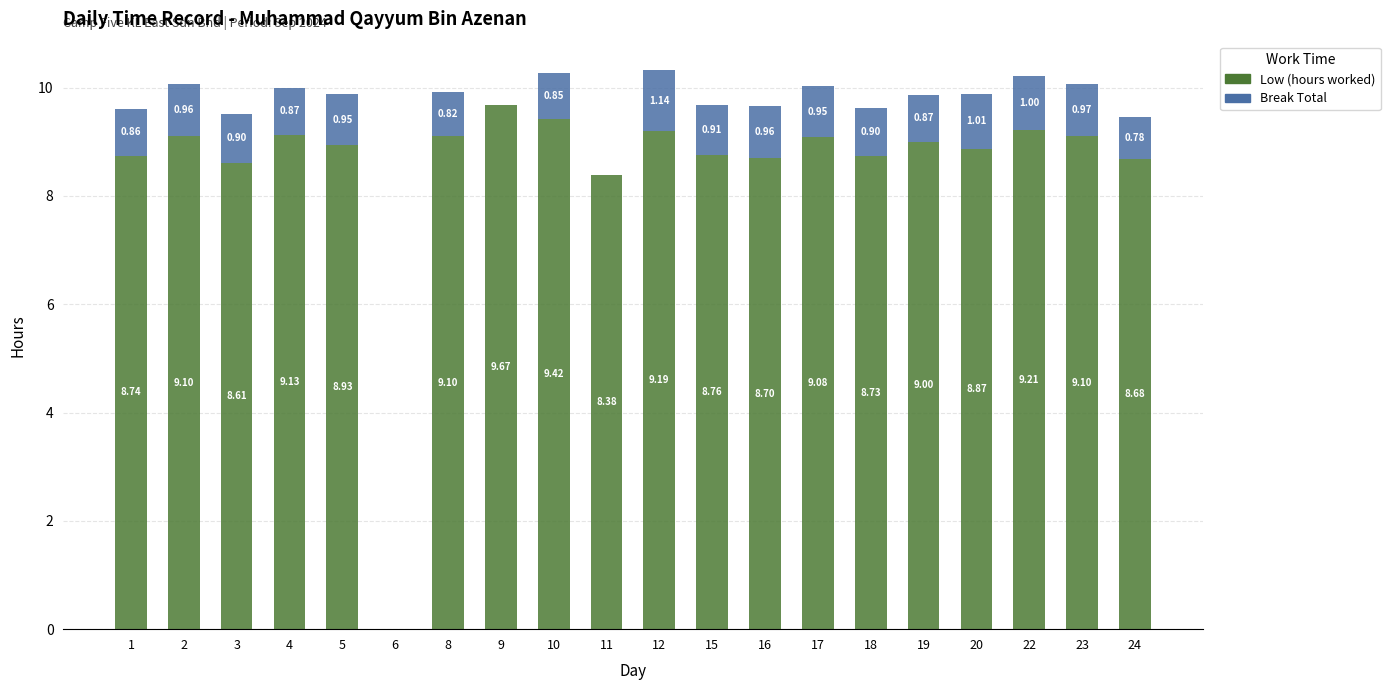

What is the sum of all Low (hours worked) values?

170.4